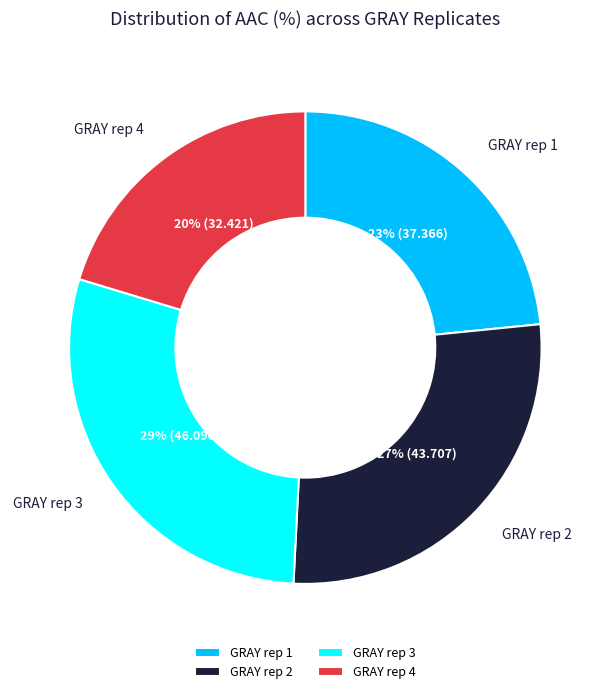

Which category has the biggest portion of the pie?

GRAY rep 3